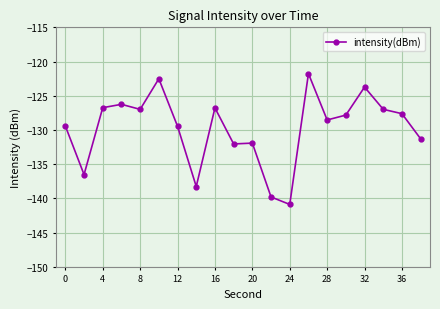

What is the difference between the second highest and minimum values?

18.4